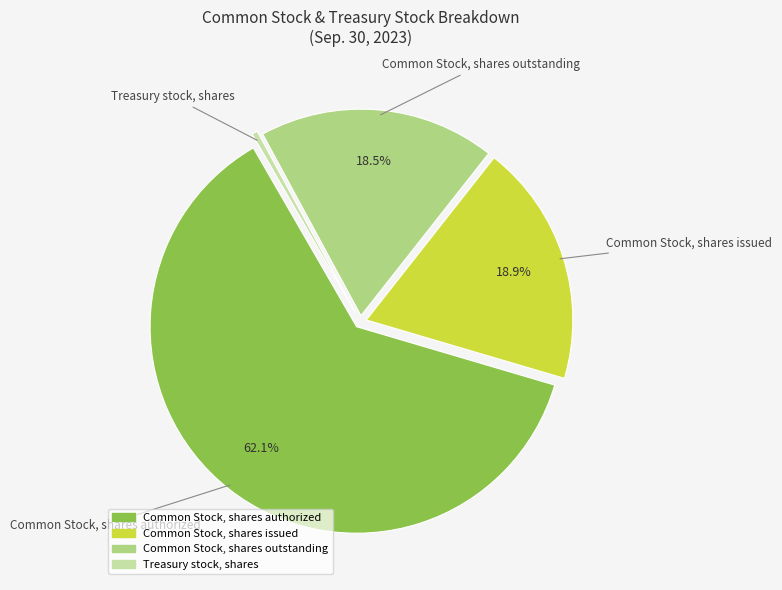

Which has a higher value, Common Stock, shares authorized or Common Stock, shares issued?

Common Stock, shares authorized